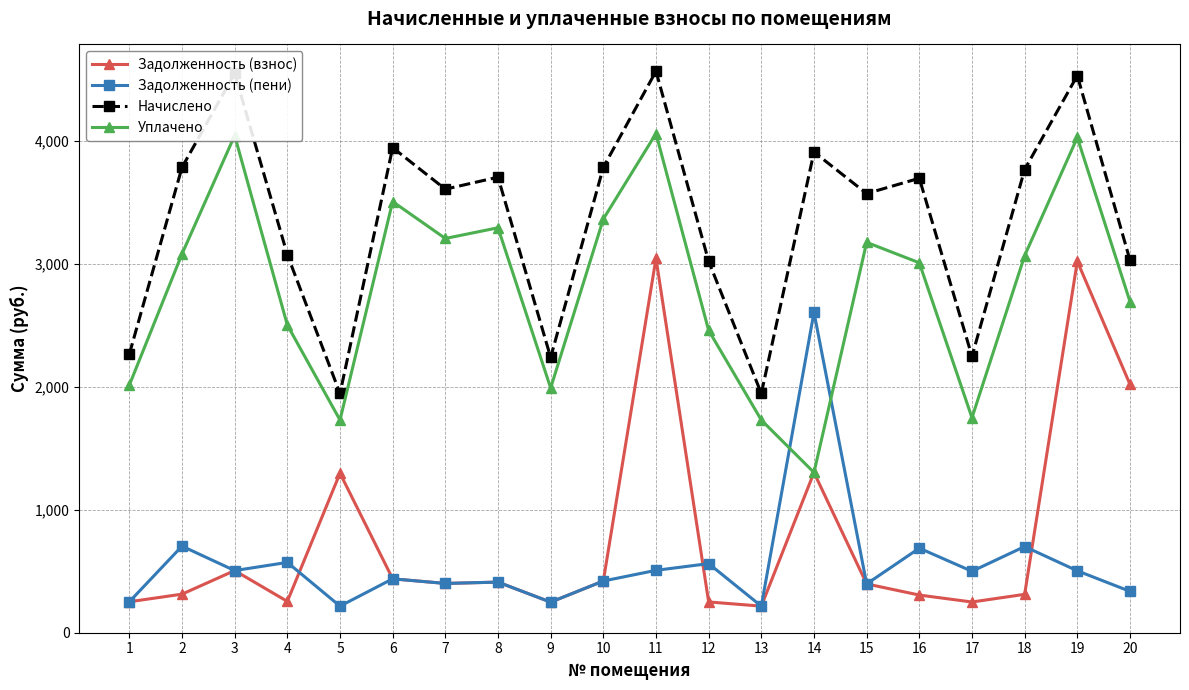

Which series has the largest range (max minus min)?

Задолженность (взнос)